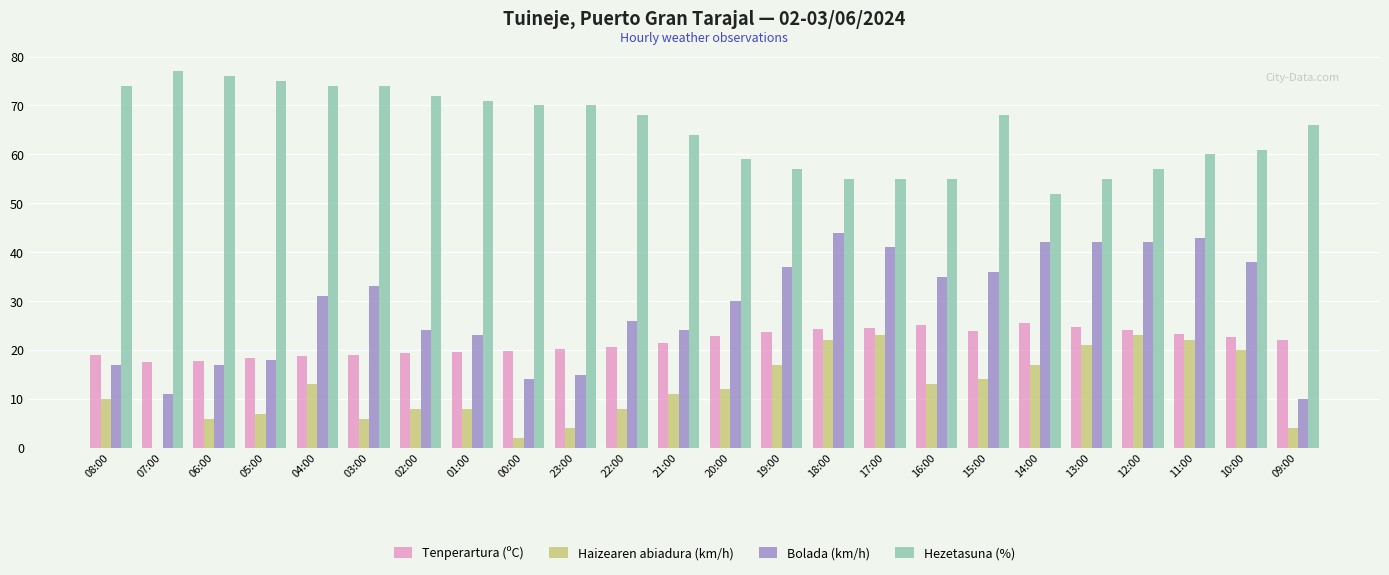

Does the chart contain stacked bars?

No